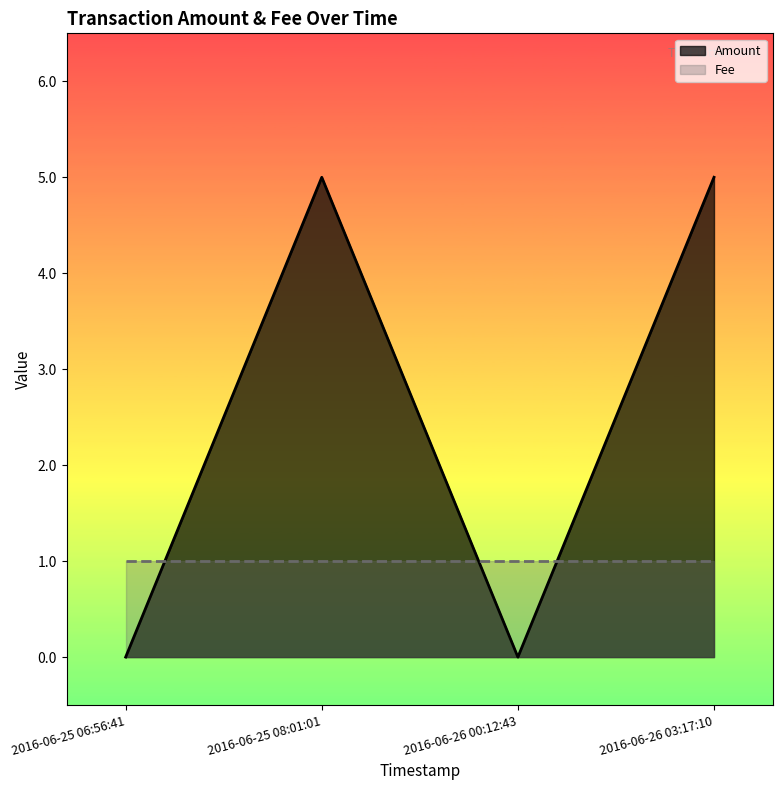

What is the greatest value displayed?

5